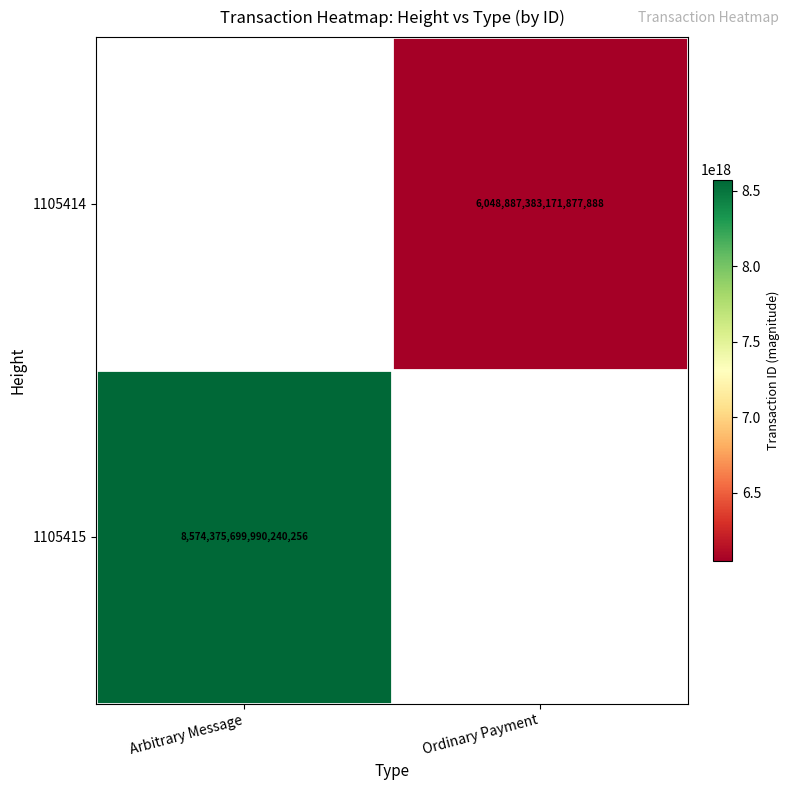

The 1105414 series shows 3880652472609434624.0 at Ordinary Payment. True or false?

False